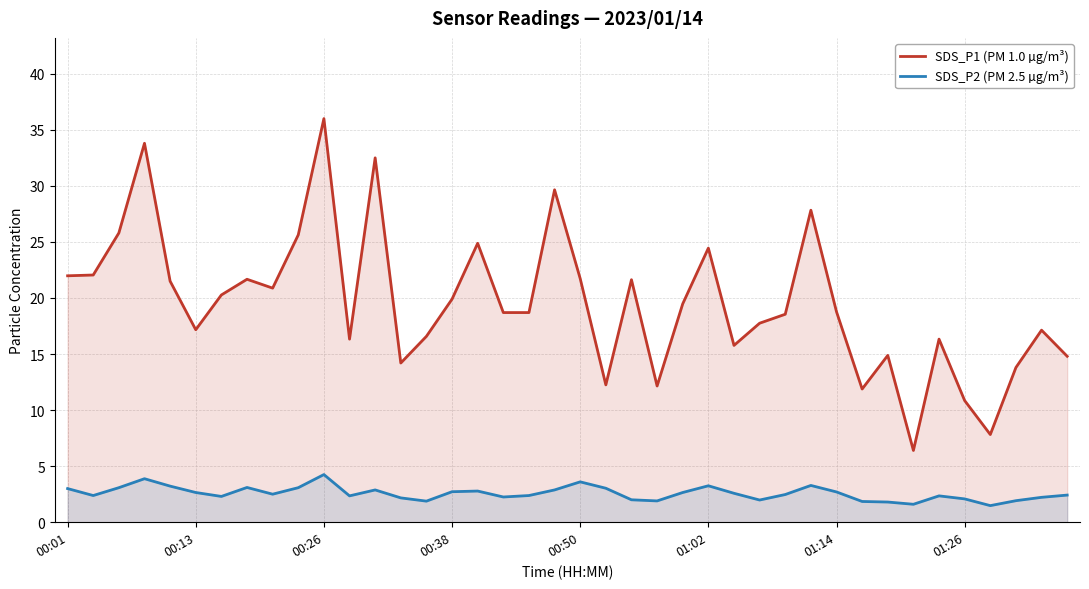

What is the spread (max minus min) of values at 01:02?

21.2